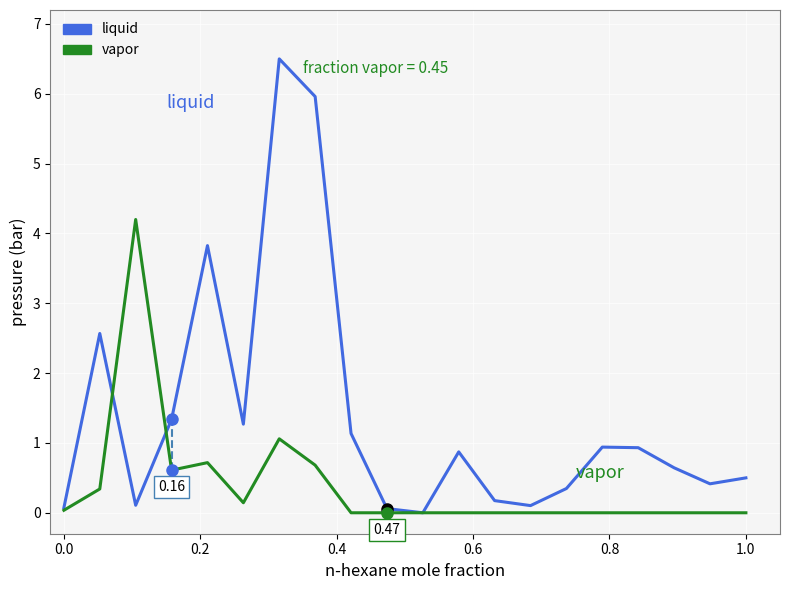

Which series has the largest range (max minus min)?

liquid